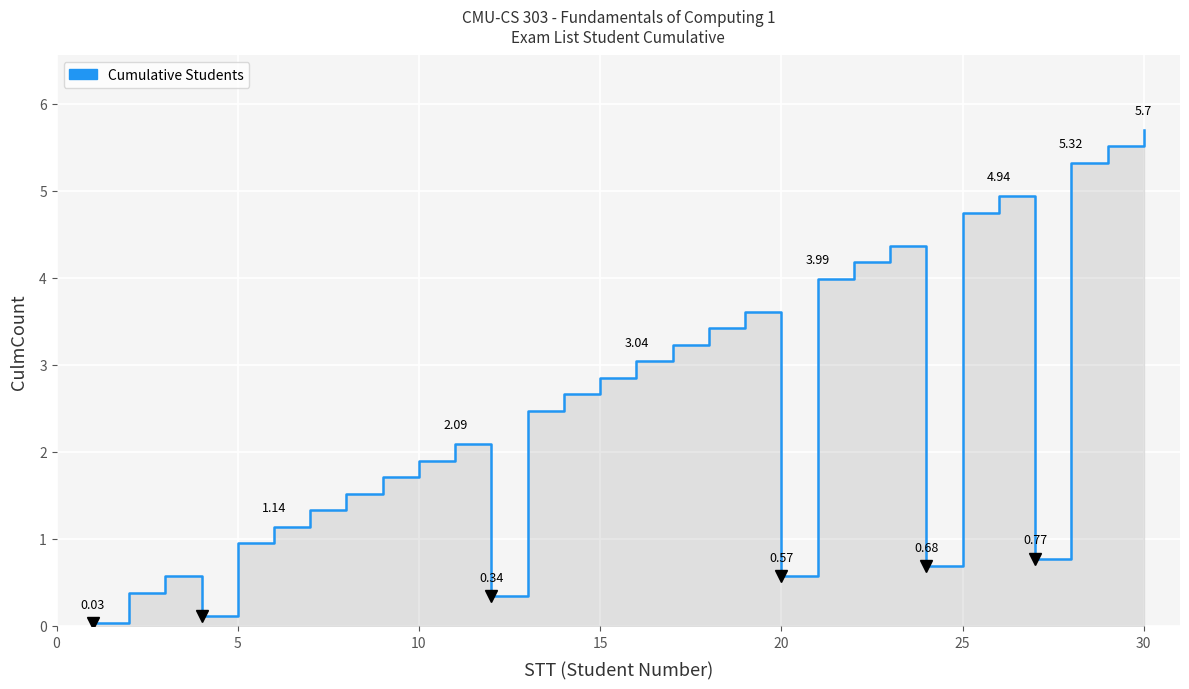

The chart shows a value of 3.1 at 10. True or false?

False